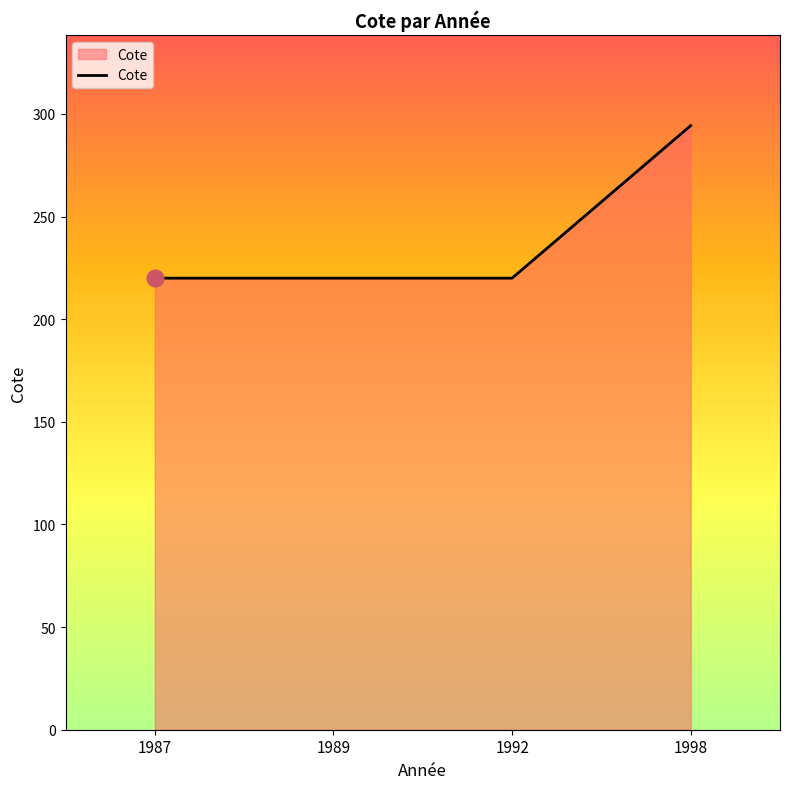

Read the value at 1992.

220.0